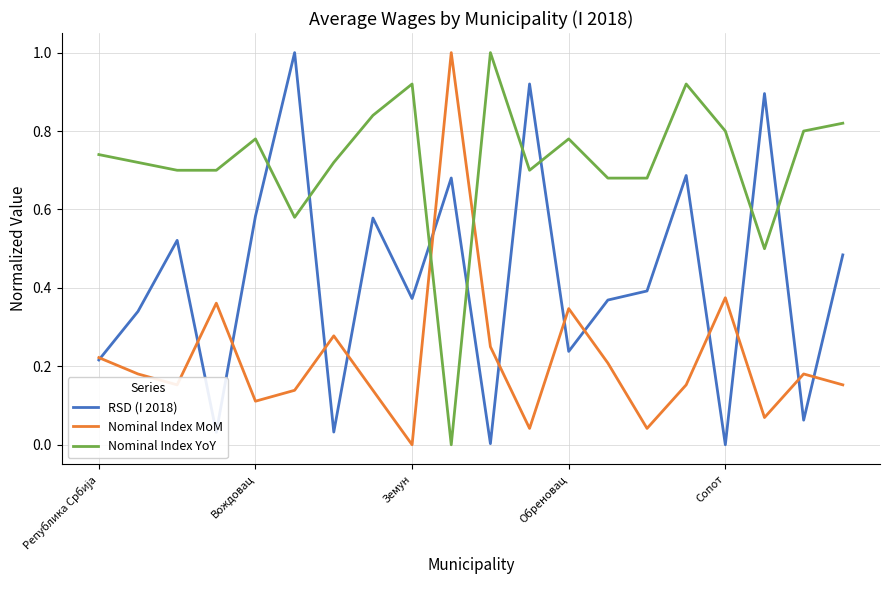

Rank the series by their average value, from highest to lowest.

Nominal Index YoY, RSD (I 2018), Nominal Index MoM